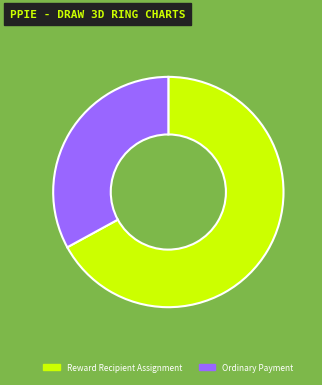

The Reward Recipient Assignment slice represents 67% of the pie. True or false?

True